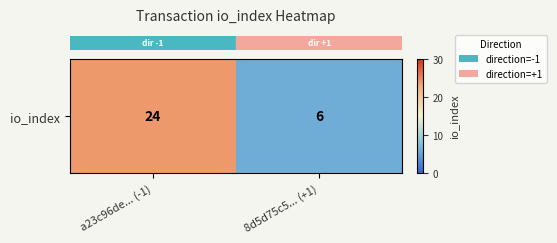

Reading left to right, extract all data points from this chart.

24	6